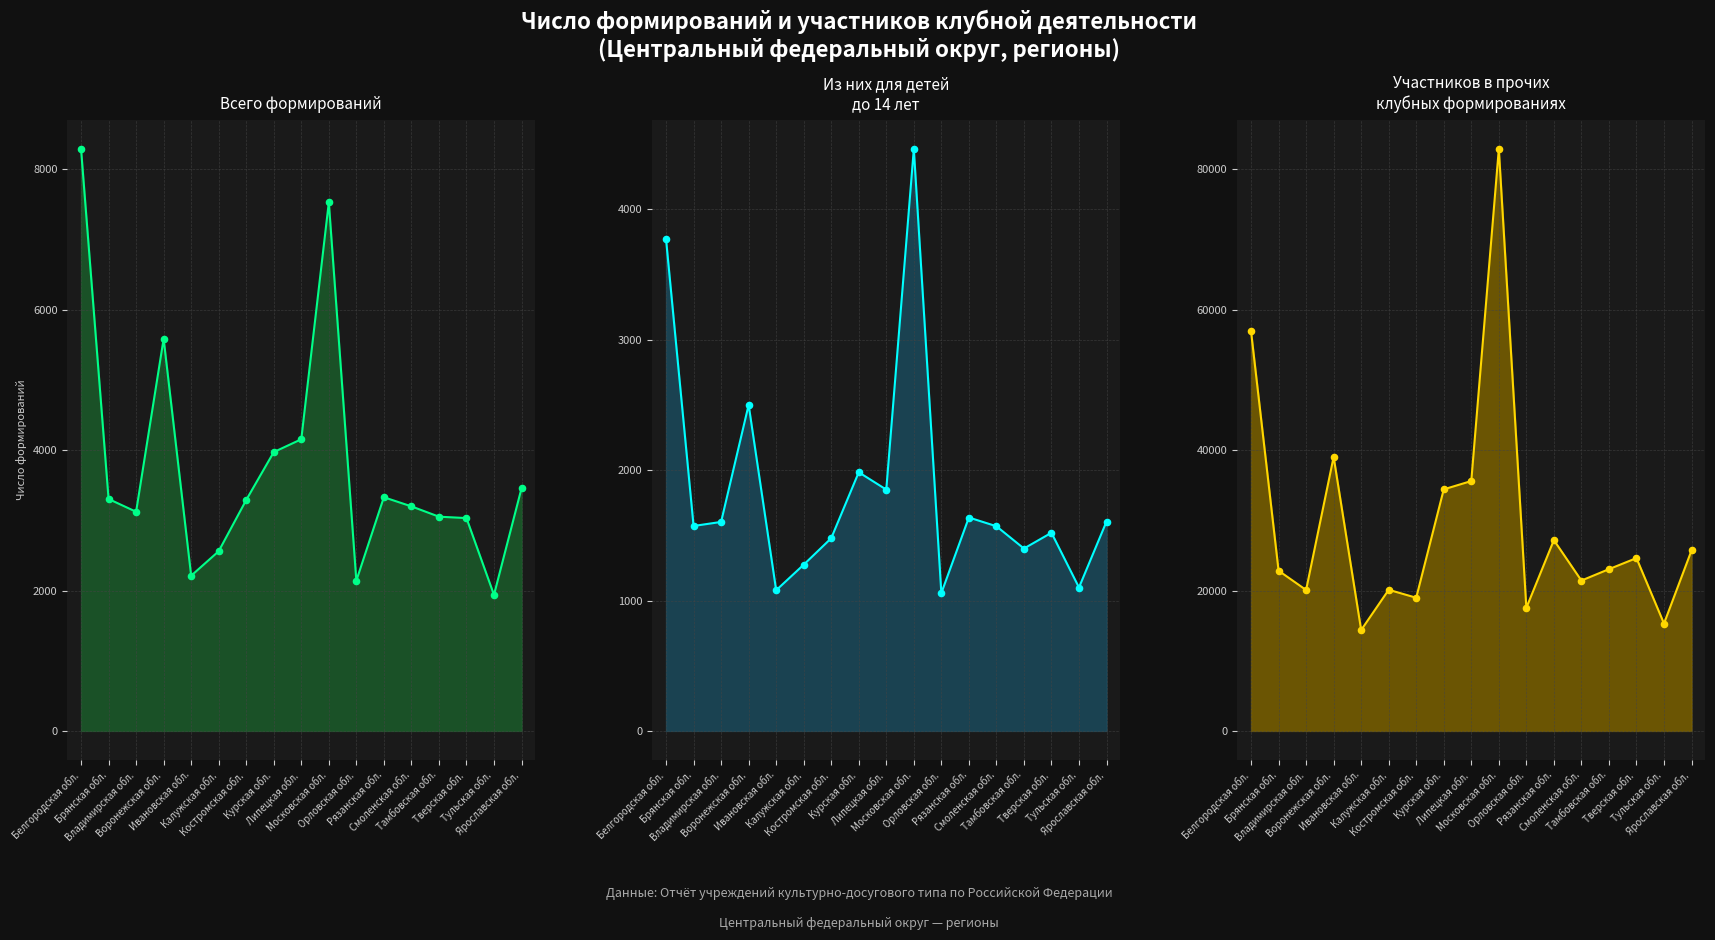

Is the value of Всего формирований at Орловская обл. greater than the value of Участников в прочих формированиях at Тульская обл.?

No